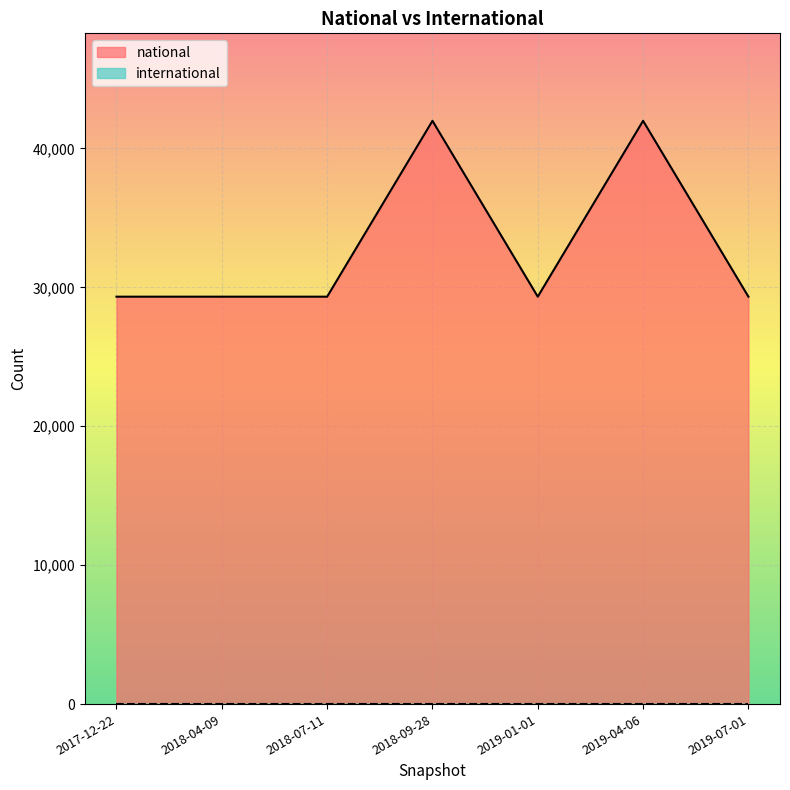

Approximately how many times larger is the value at 2019-04-06 compared to 2018-09-28?

1.0